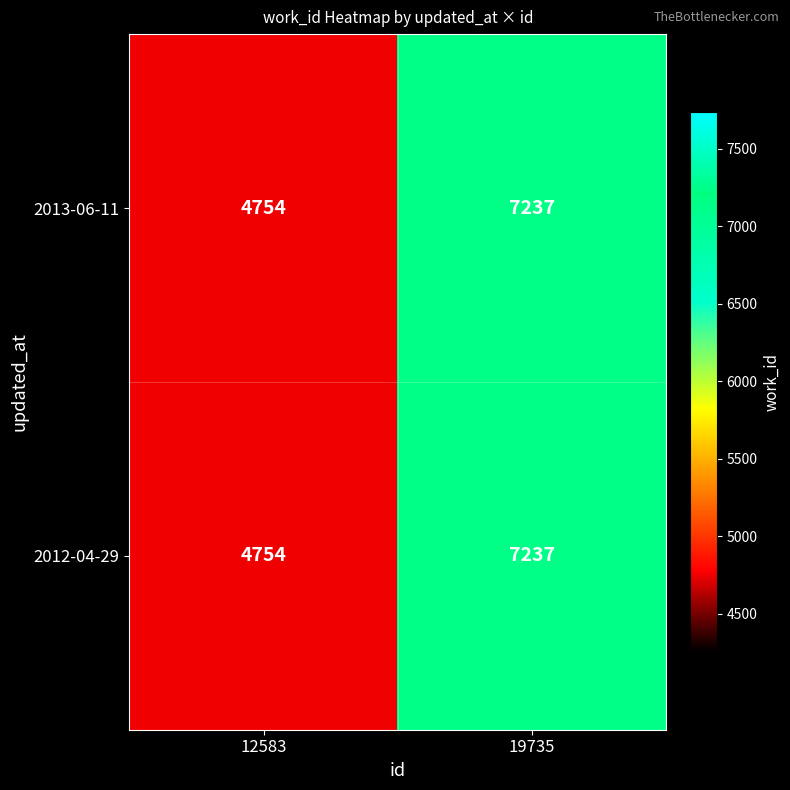

List the labels in order of 2013-06-11 value, largest first.

19735, 12583